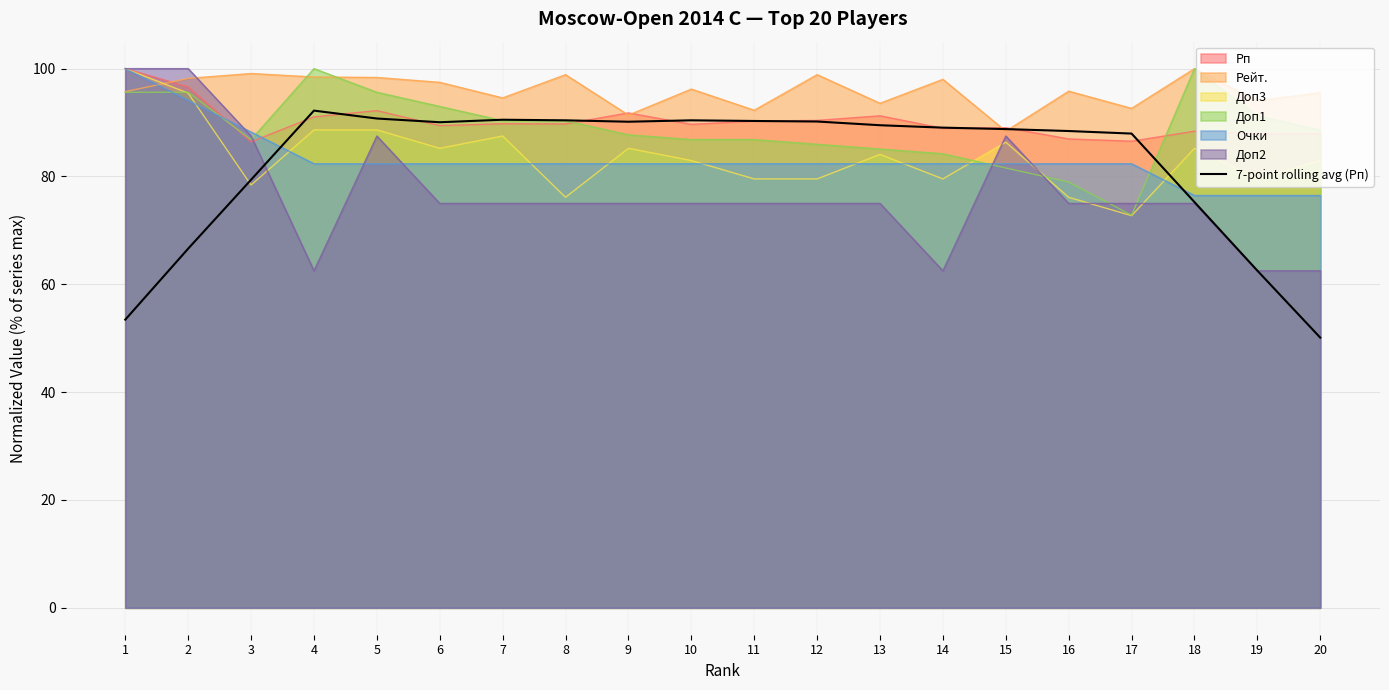

At which label does the data first exceed 89?

4